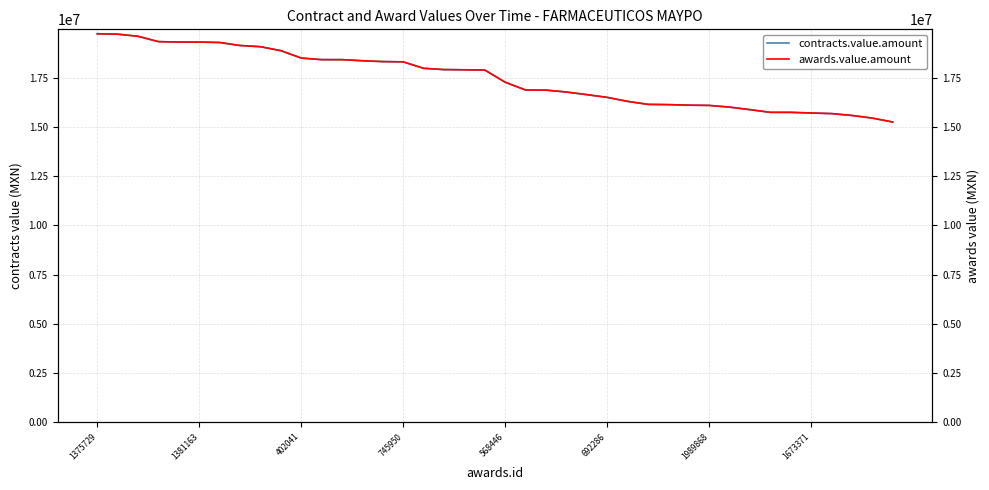

Is this an area chart (filled region under the line)?

No